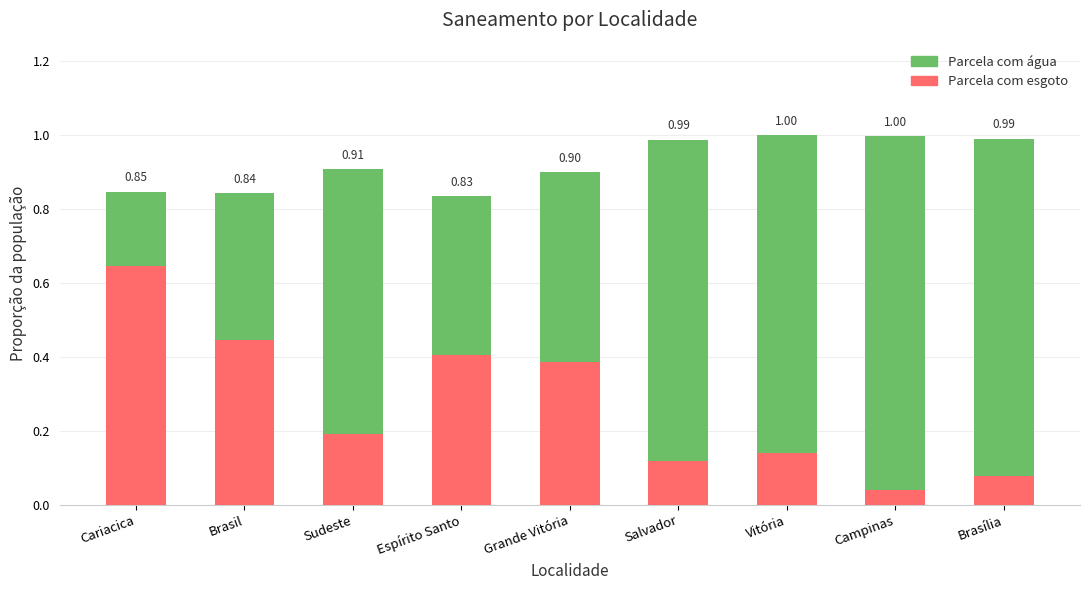

Which series changed the most between Campinas and Brasília?

Parcela com esgoto